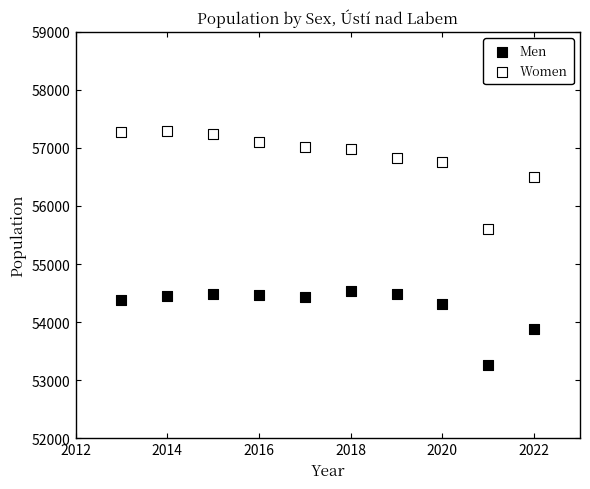

Across all series, what Y value is closest to 55274?

55597